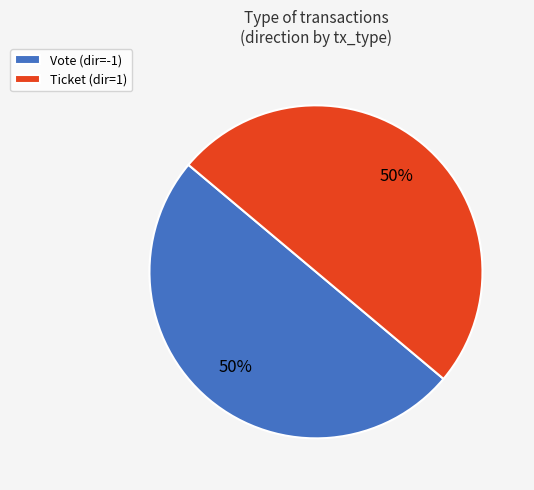

How many segments does this pie chart have?

2